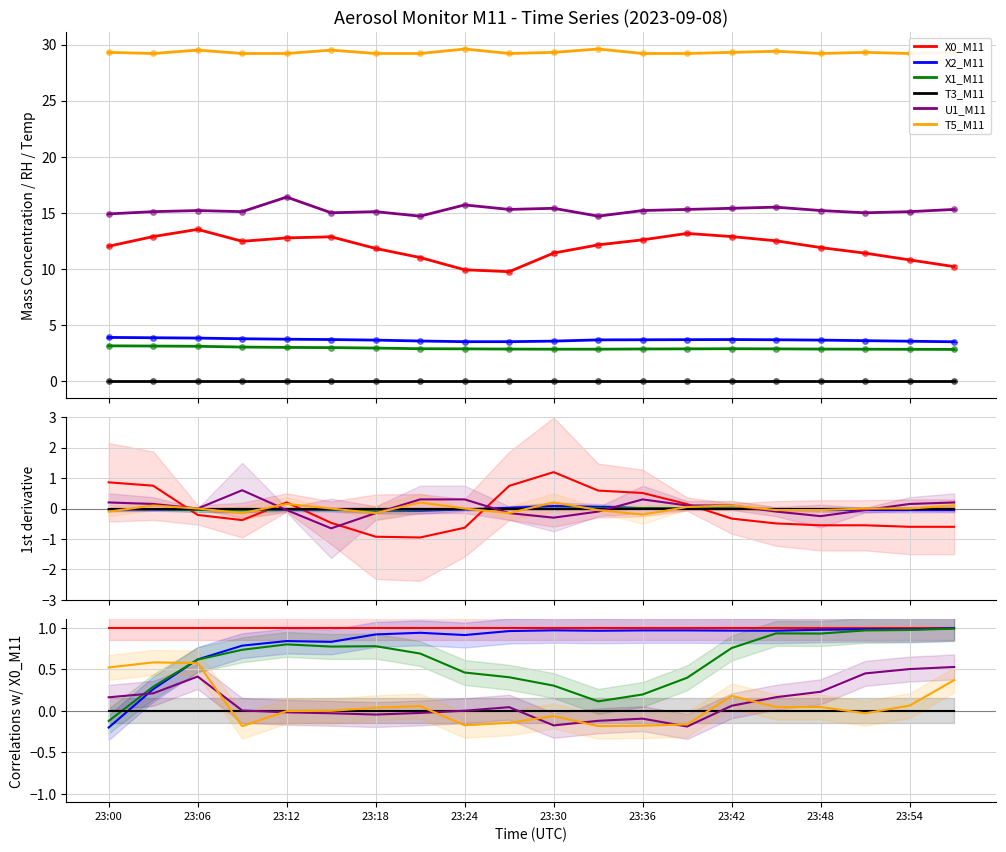

What is the difference between the X2_M11 values at 23:30 and 23:42?

0.1